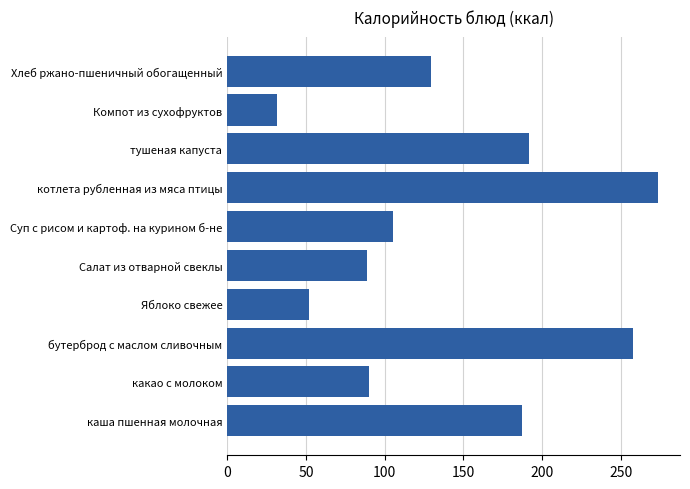

Which label corresponds to the largest value in the chart?

котлета рубленная из мяса птицы